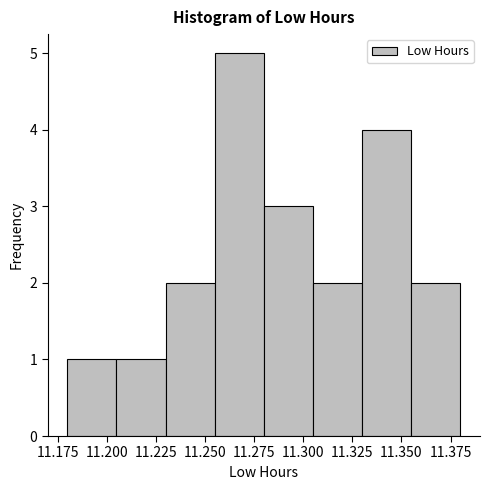

Reading left to right, list every bar in this chart as the range it spans on the x-axis followed by its height. The values are not printed on the chart, so give them approximately, as read against the axis.

11.180 to 11.205: 1
11.205 to 11.230: 1
11.230 to 11.255: 2
11.255 to 11.280: 5
11.280 to 11.305: 3
11.305 to 11.330: 2
11.330 to 11.355: 4
11.355 to 11.380: 2